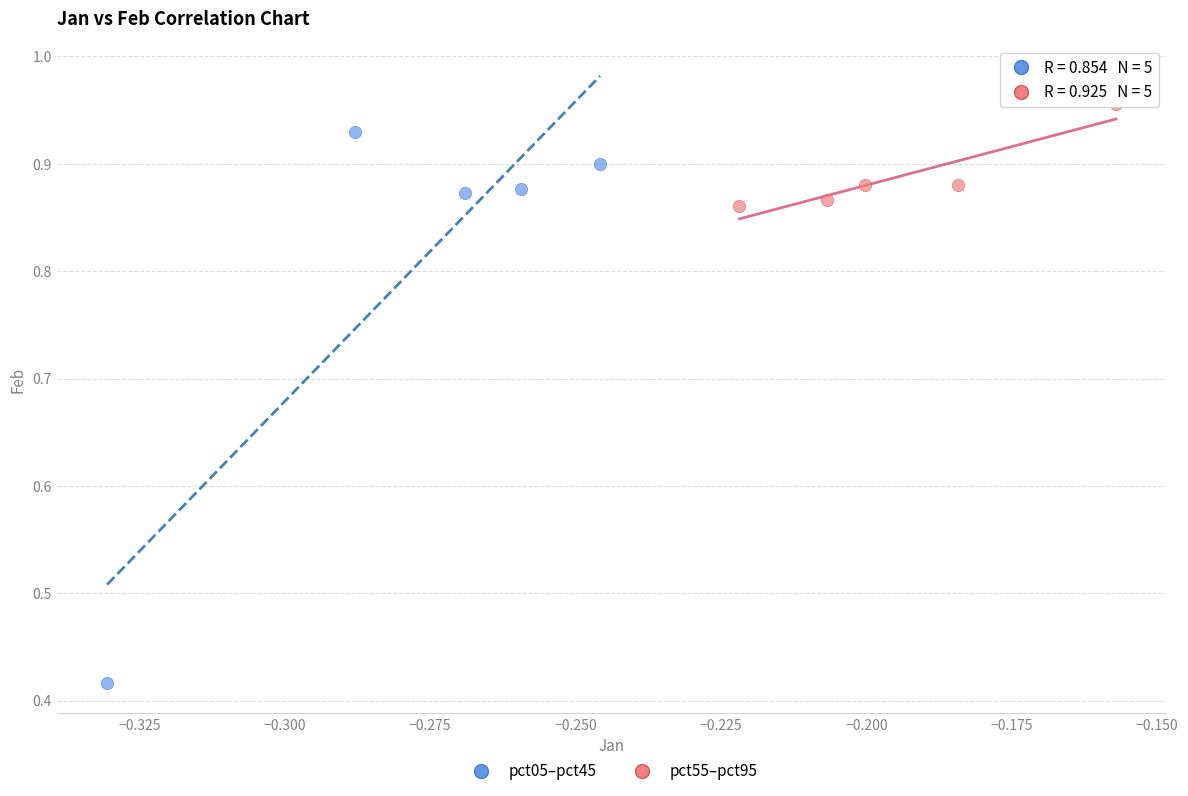

Which series reaches the maximum Y coordinate?

pct55–pct95